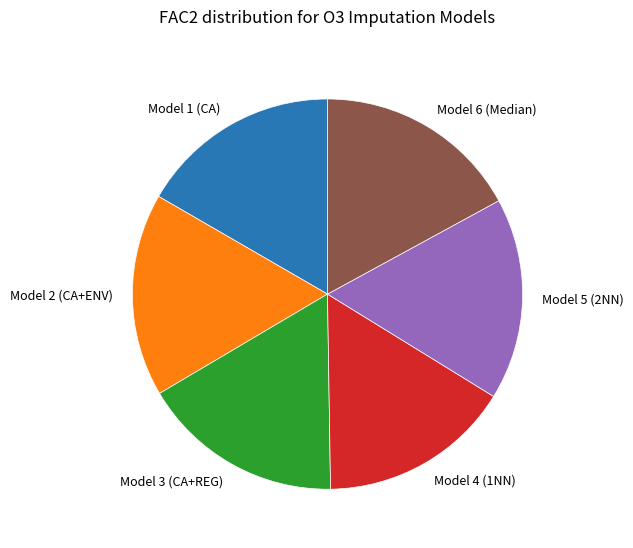

Which slice is the smallest?

Model 4 (1NN)